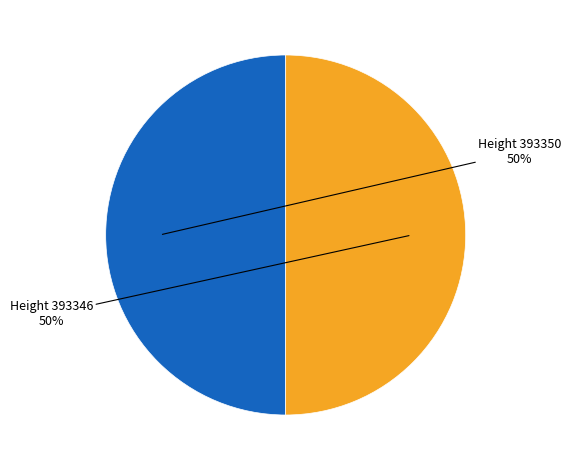

To the nearest percent, what is the average slice percentage?

50%